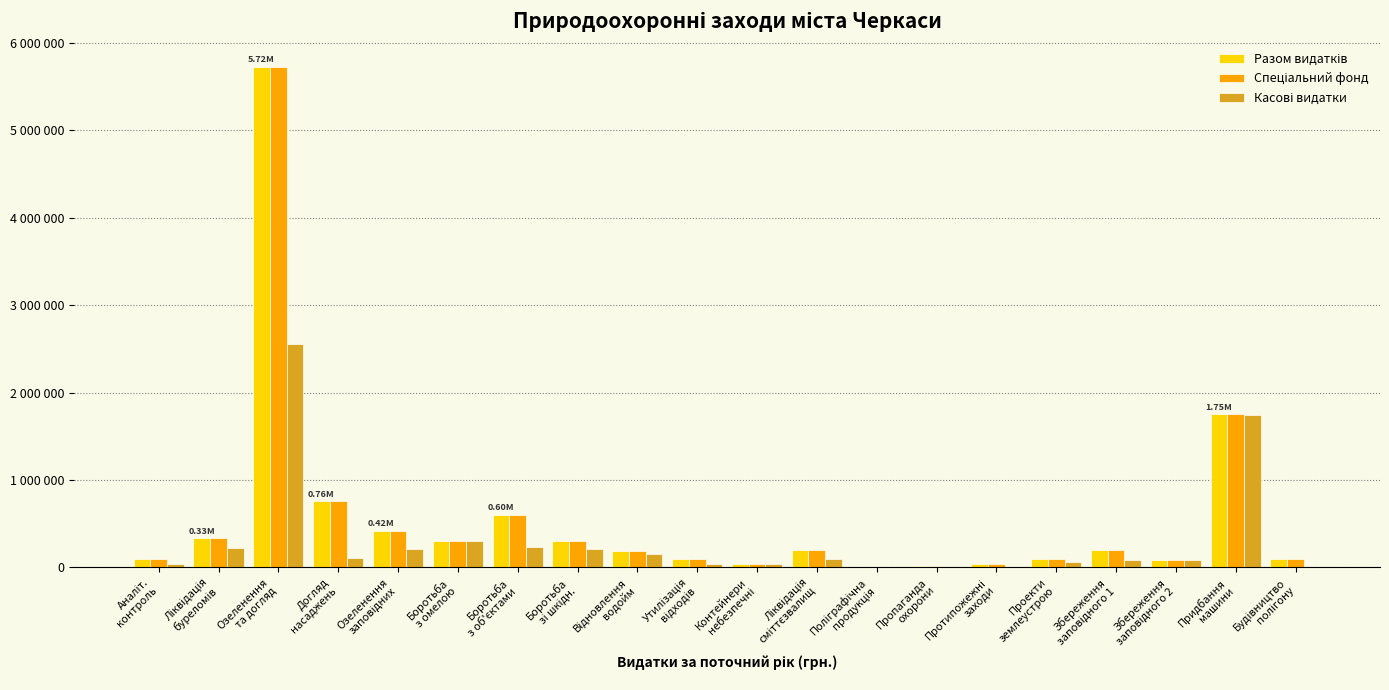

Read the Разом видатків value at Боротьба
з омелою.

300000.0